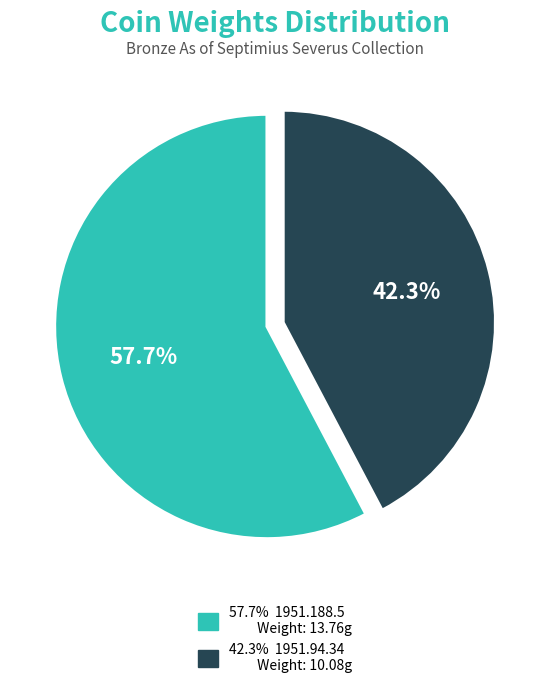

Does any single category account for the majority?

Yes